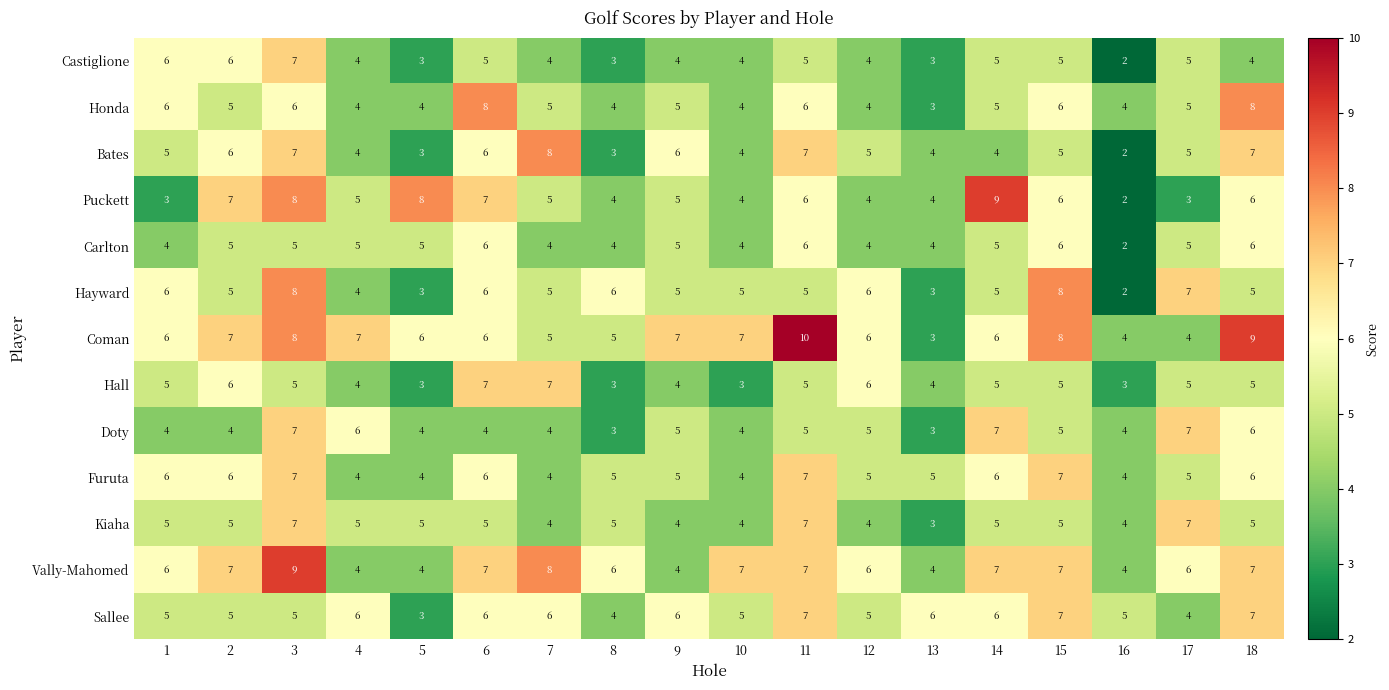

Count the number of data series in this chart.

13